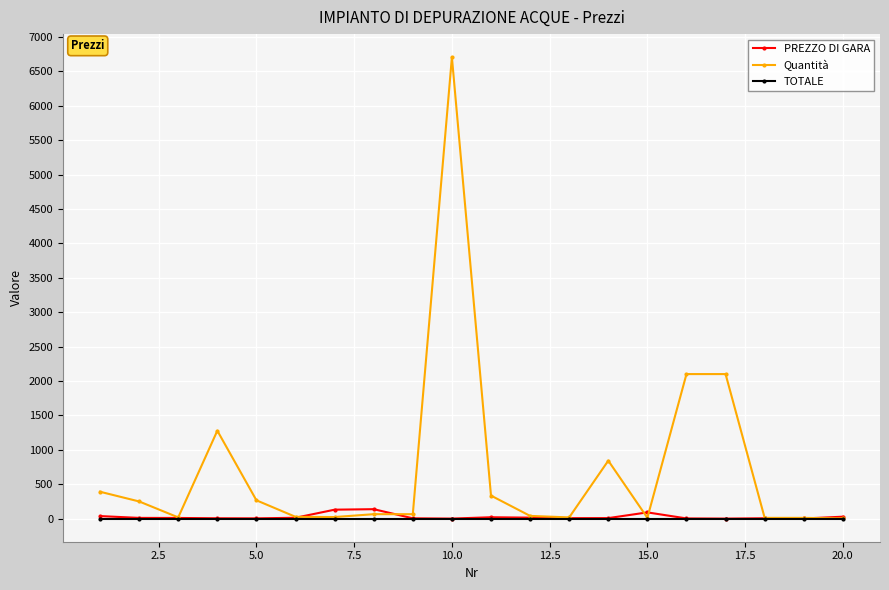

What is the maximum value shown in the chart?

6708.0